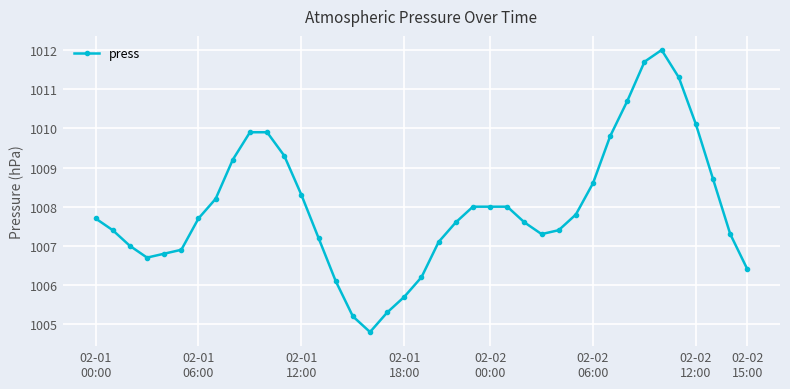

What is the greatest value displayed?

1012.0